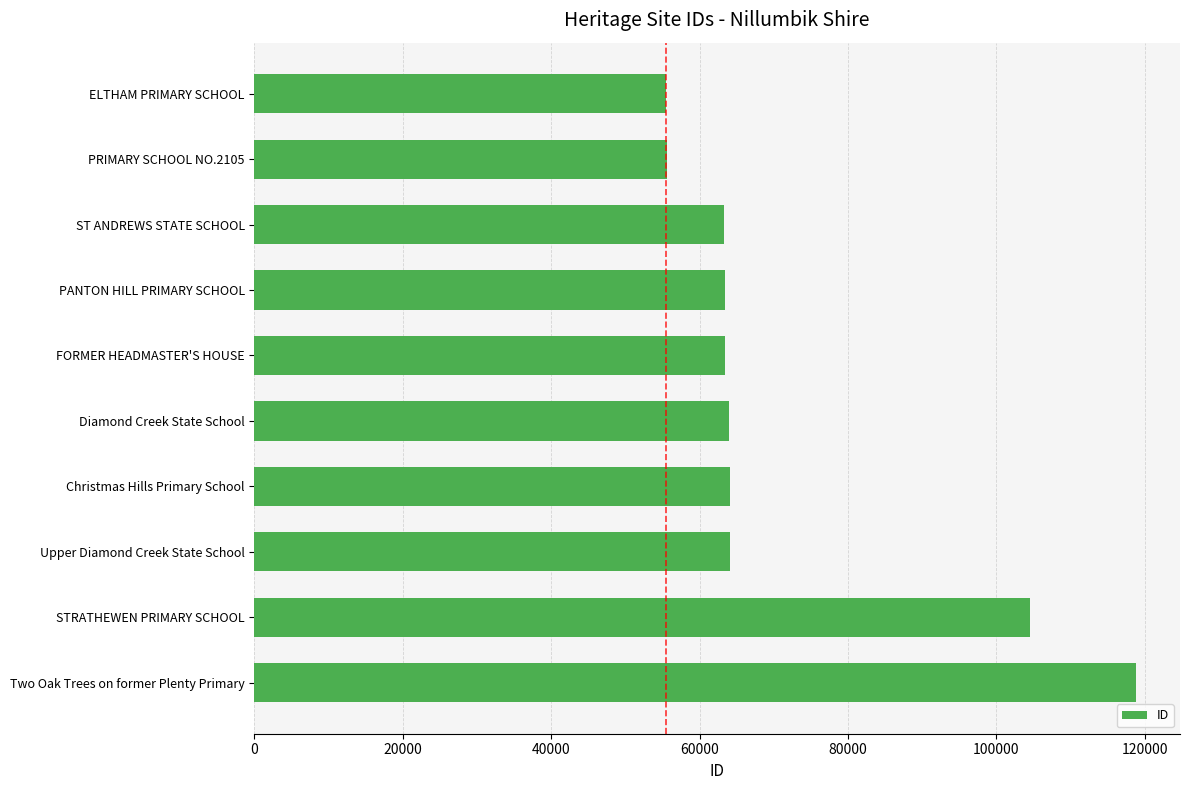

What is the change in value from PRIMARY SCHOOL NO.2105 to Christmas Hills Primary School?

+8457